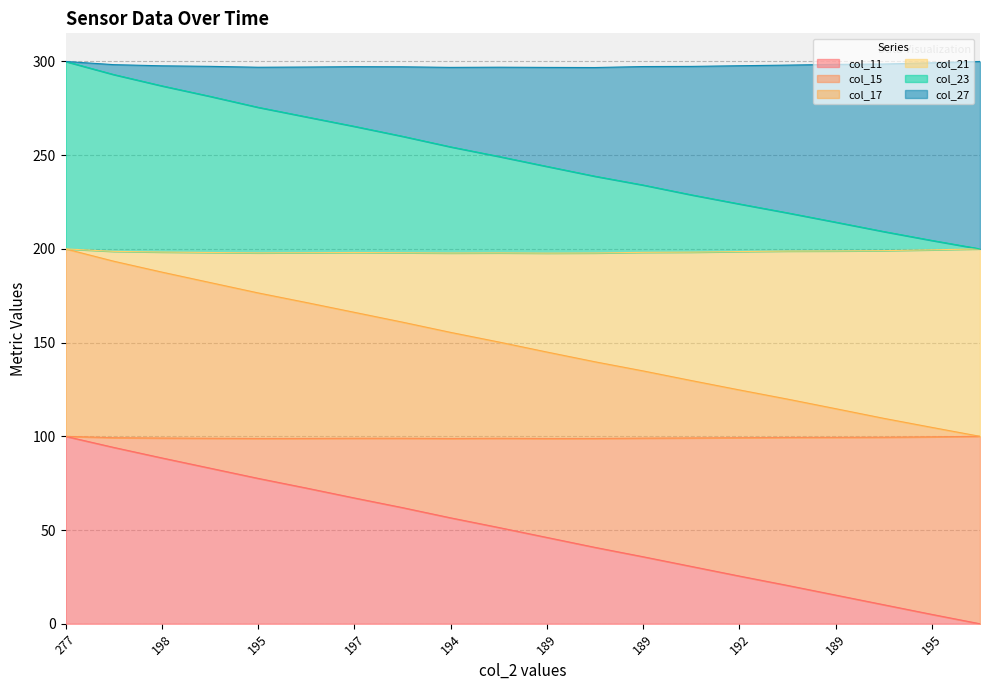

What are all the series names shown in the legend?

col_11, col_15, col_17, col_21, col_23, col_27